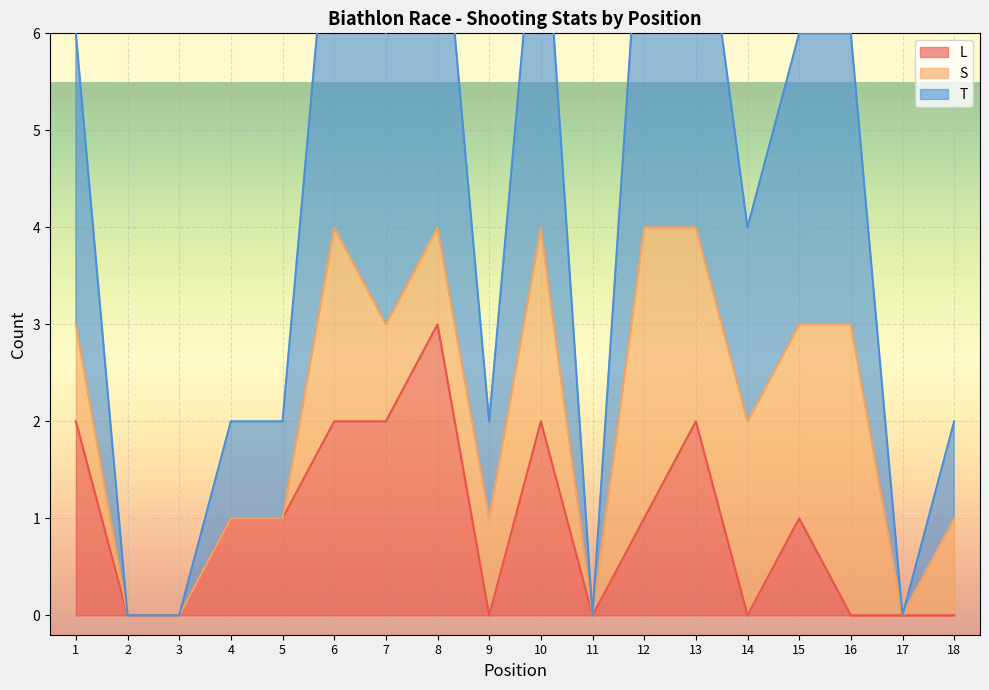

In L, how many points are lower than both neighbors (excluding endpoints)?

3